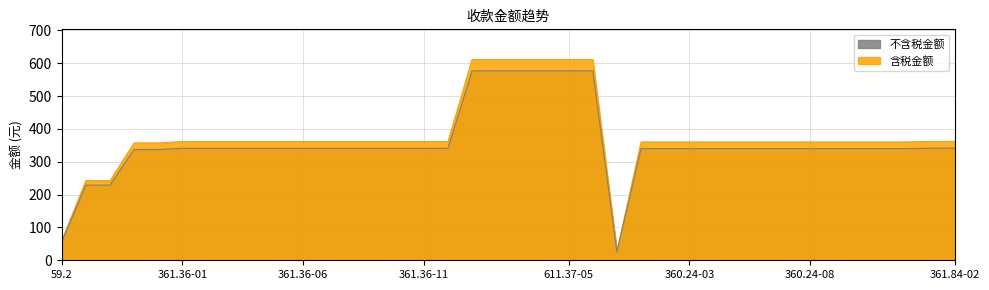

True or false: 不含税金额 and 含税金额 intersect in this chart.

False